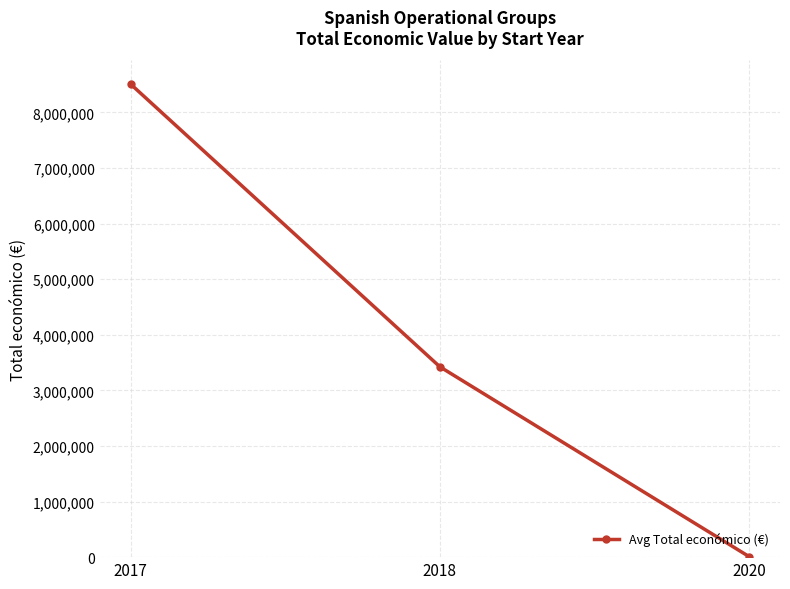

Rank the categories by value from lowest to highest.

2020, 2018, 2017